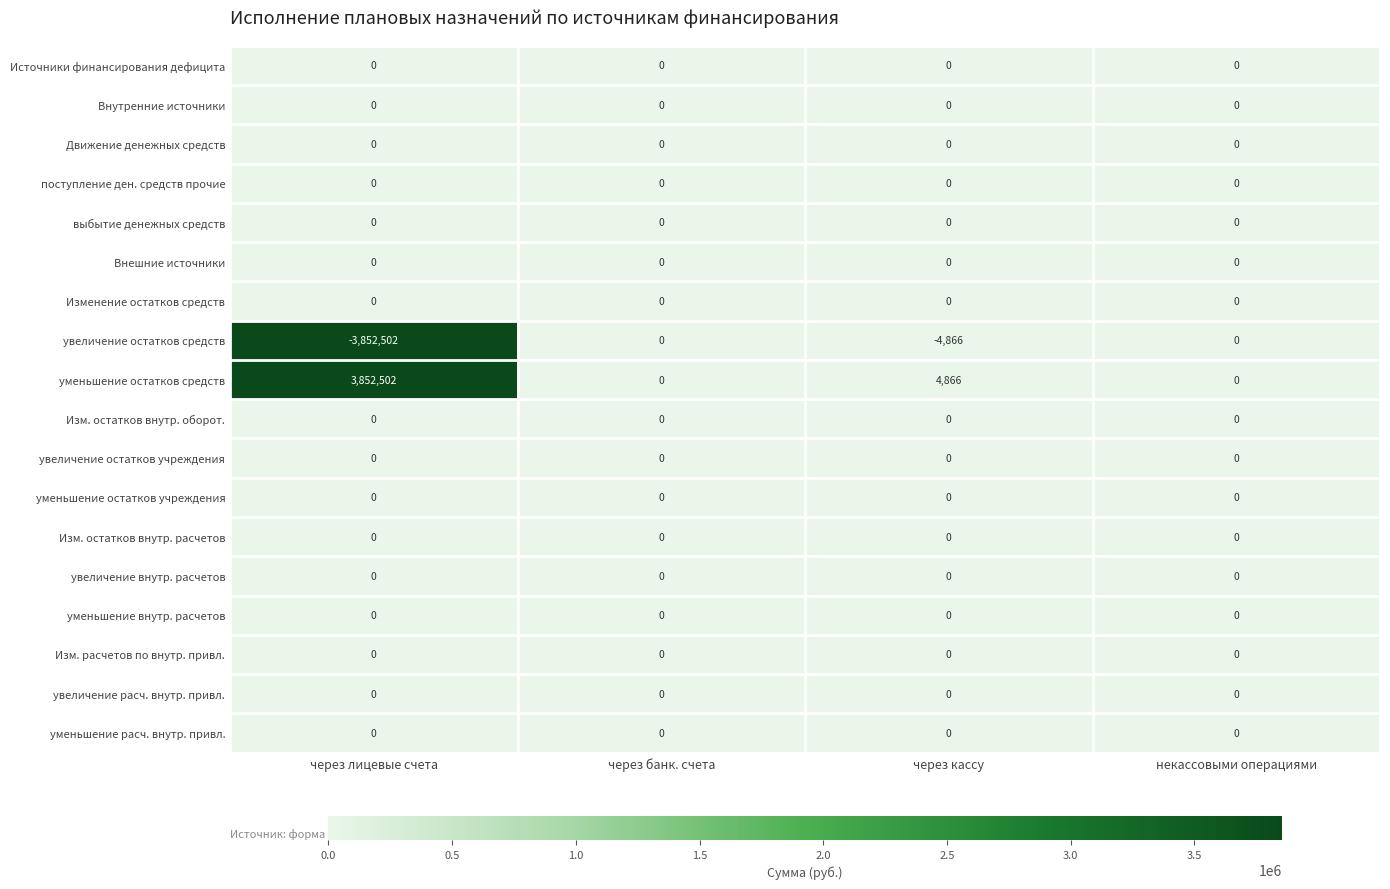

What is the minimum value shown in the chart?

-3852502